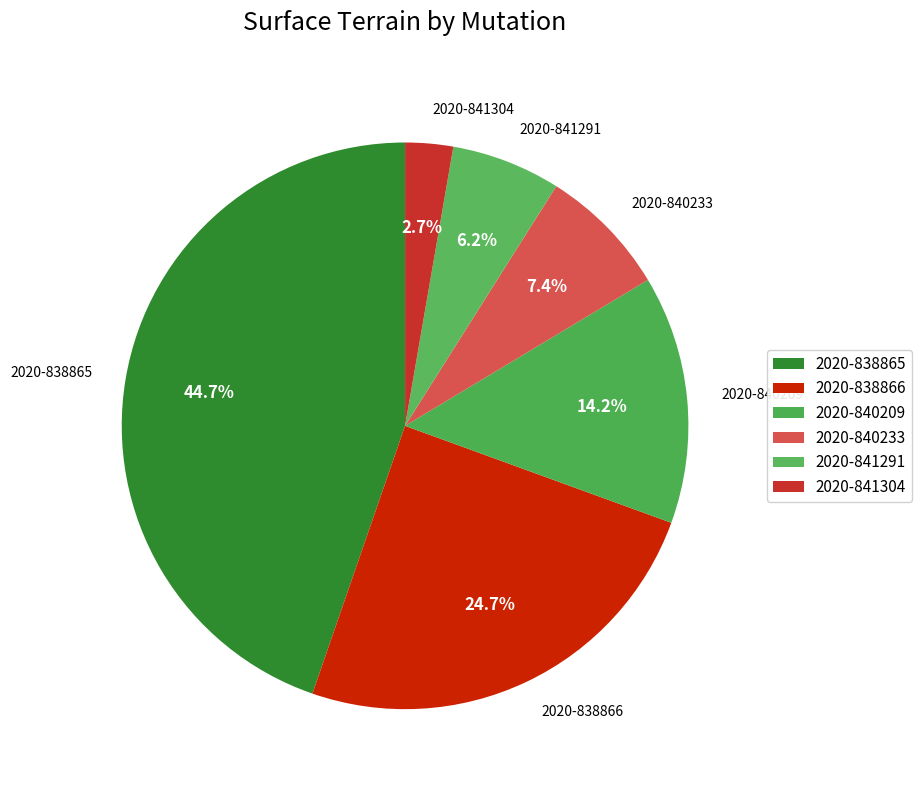

Combined, do 2020-840209 and 2020-841304 account for over 50%?

No